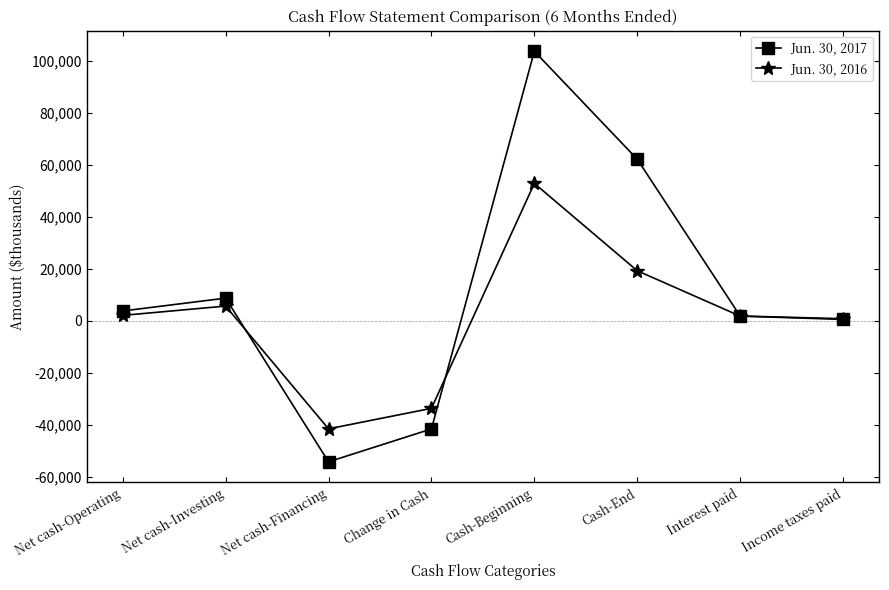

What is the label of the 2nd point from the right?

Interest paid